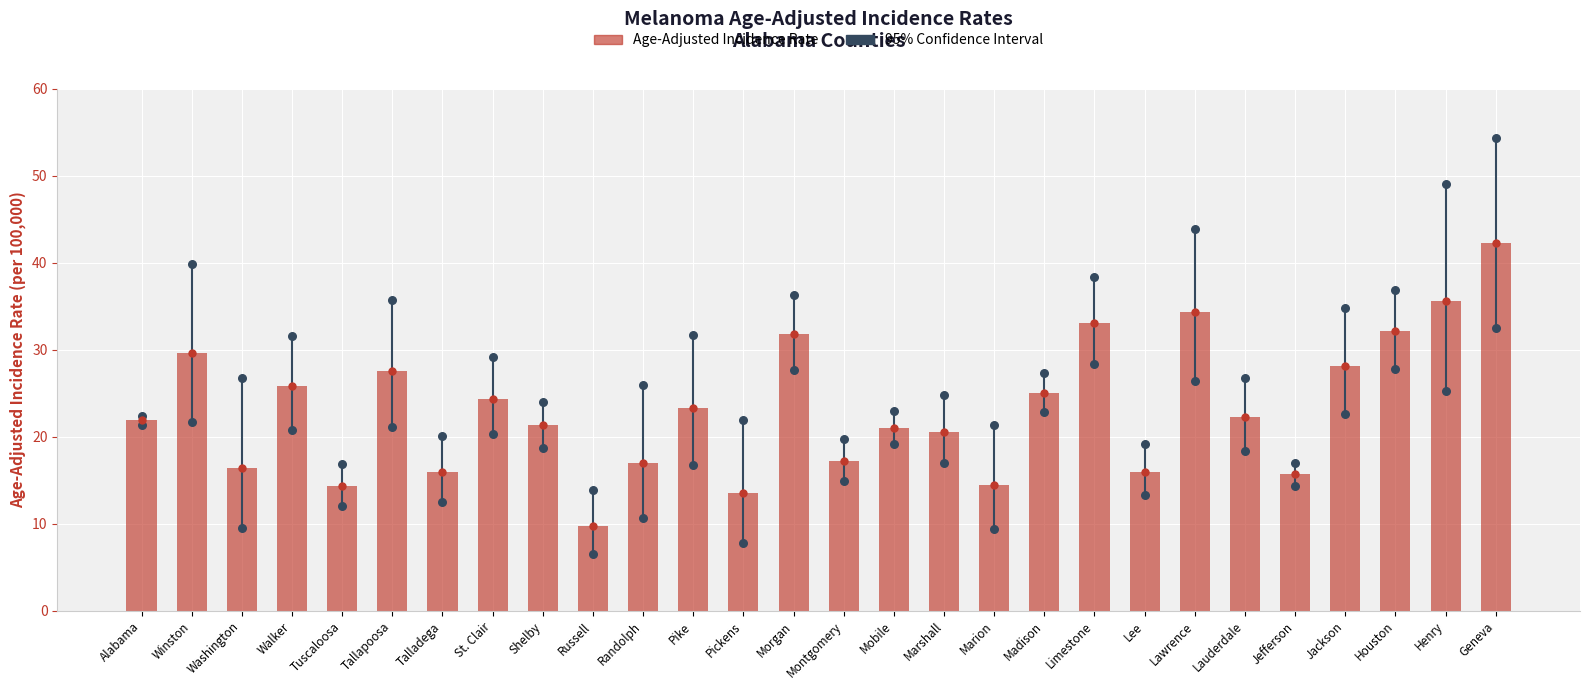

Which has a higher value, Winston or Pickens?

Winston